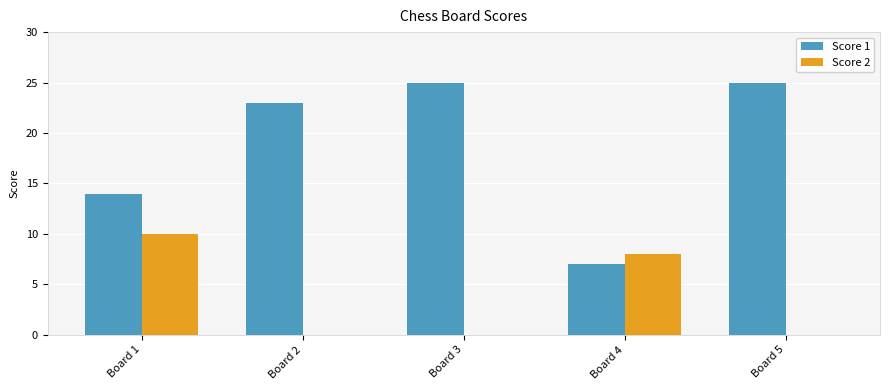

Which series changed the most between Board 1 and Board 4?

Score 1